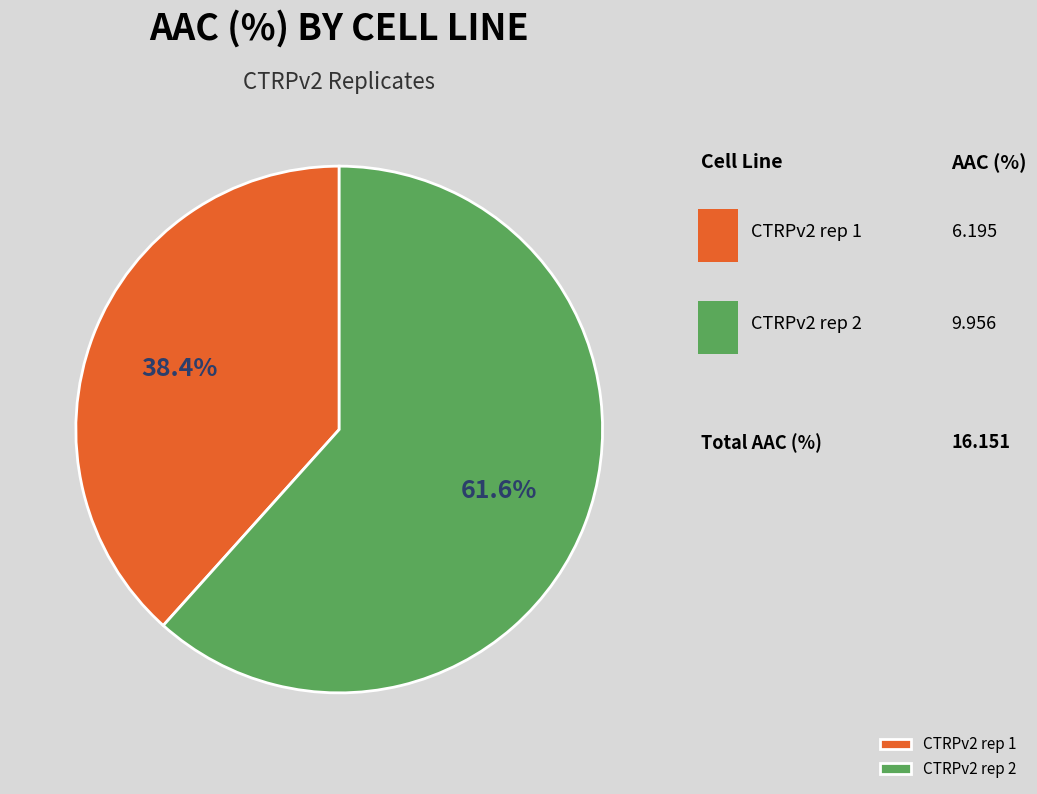

To the nearest percent, what is the combined percentage of CTRPv2 rep 2 and CTRPv2 rep 1?

100%